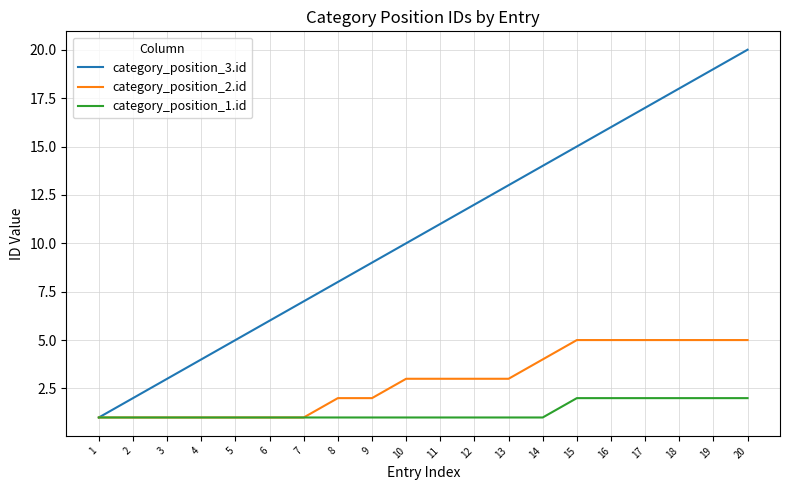

What is the spread (max minus min) of values at 17?

15